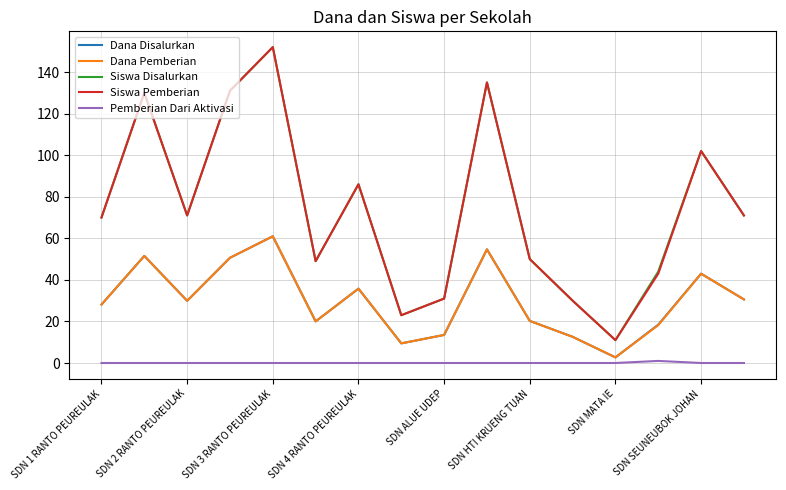

What is the difference between the maximum and minimum values in the Dana Pemberian series?

58.3